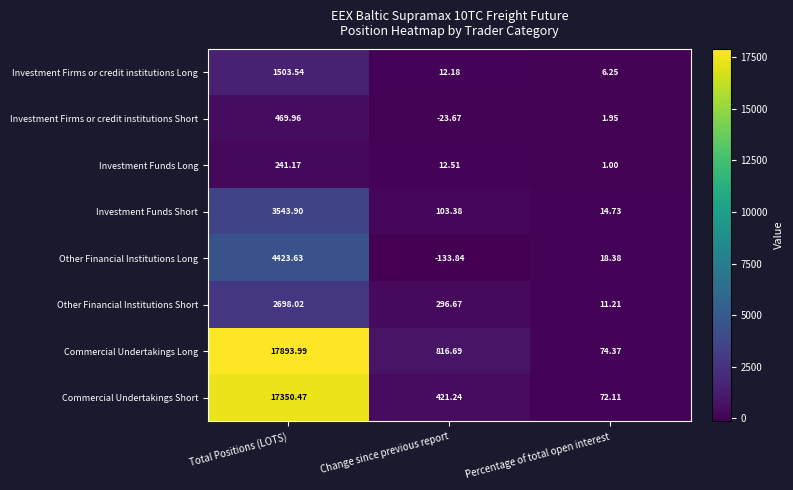

At which category is the sum across all series the highest?

Total Positions (LOTS)